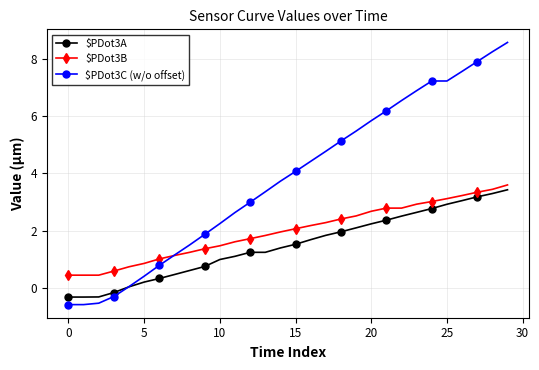

Which series has the largest range (max minus min)?

$PDot3C (w/o offset)